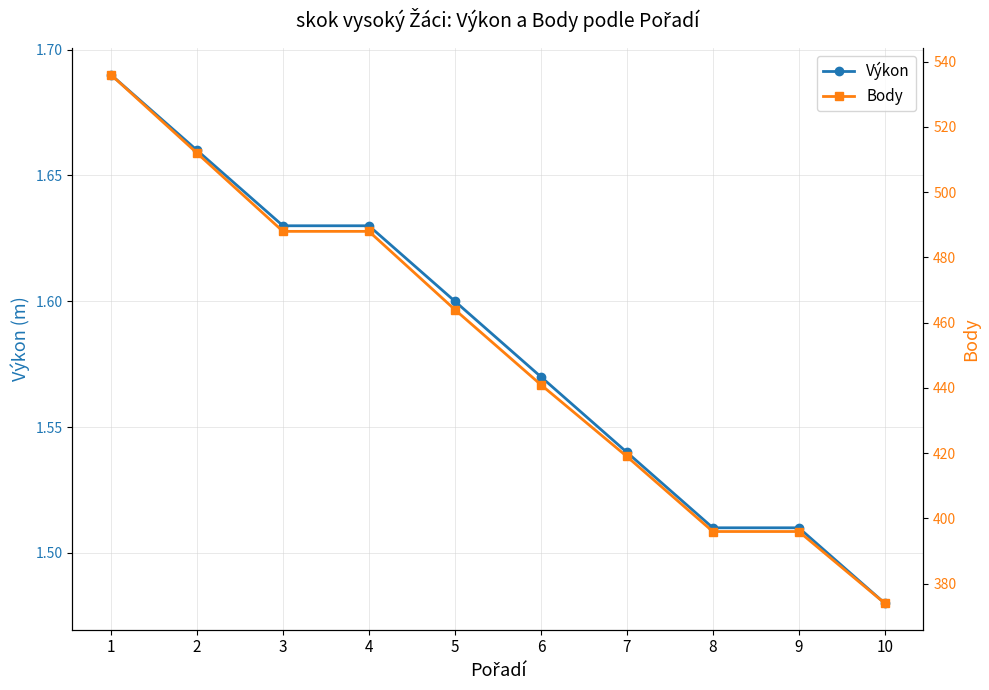

Reading right to left, transcribe all the data shown in this chart.

Výkon: 1.5	1.5	1.5	1.5	1.6	1.6	1.6	1.6	1.7	1.7
Body: 374.0	396.0	396.0	419.0	441.0	464.0	488.0	488.0	512.0	536.0